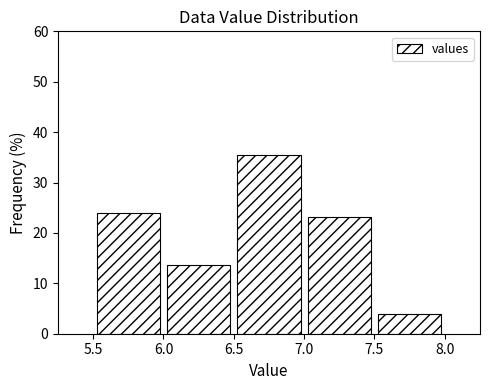

Over which range of the x-axis is the bar tallest?

6.5 to 7.0